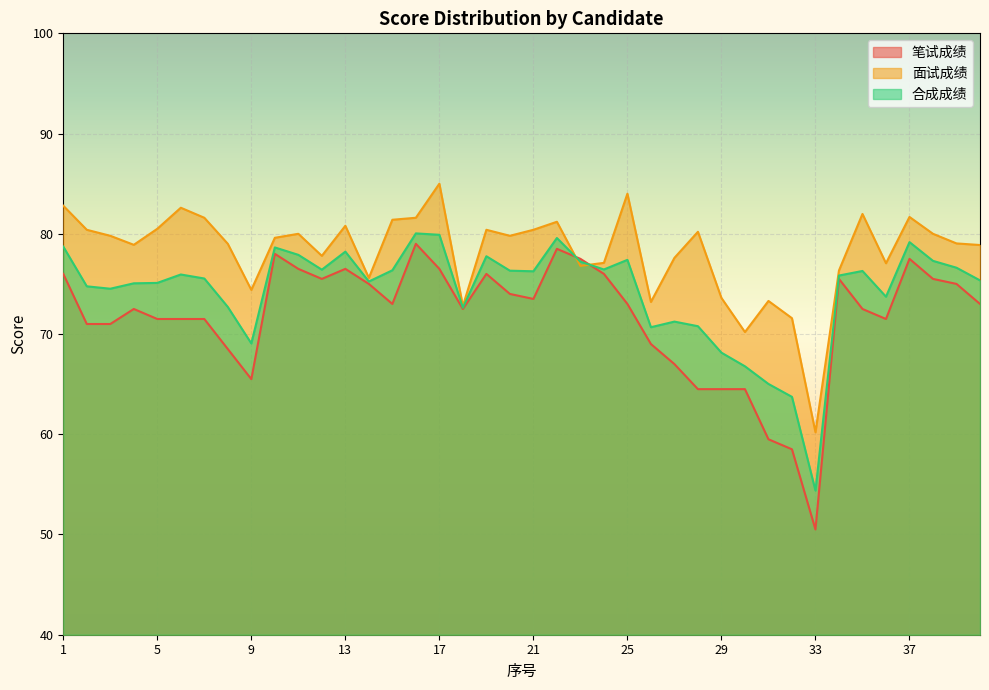

True or false: 面试成绩 has a value of 128.2 at 21.

False